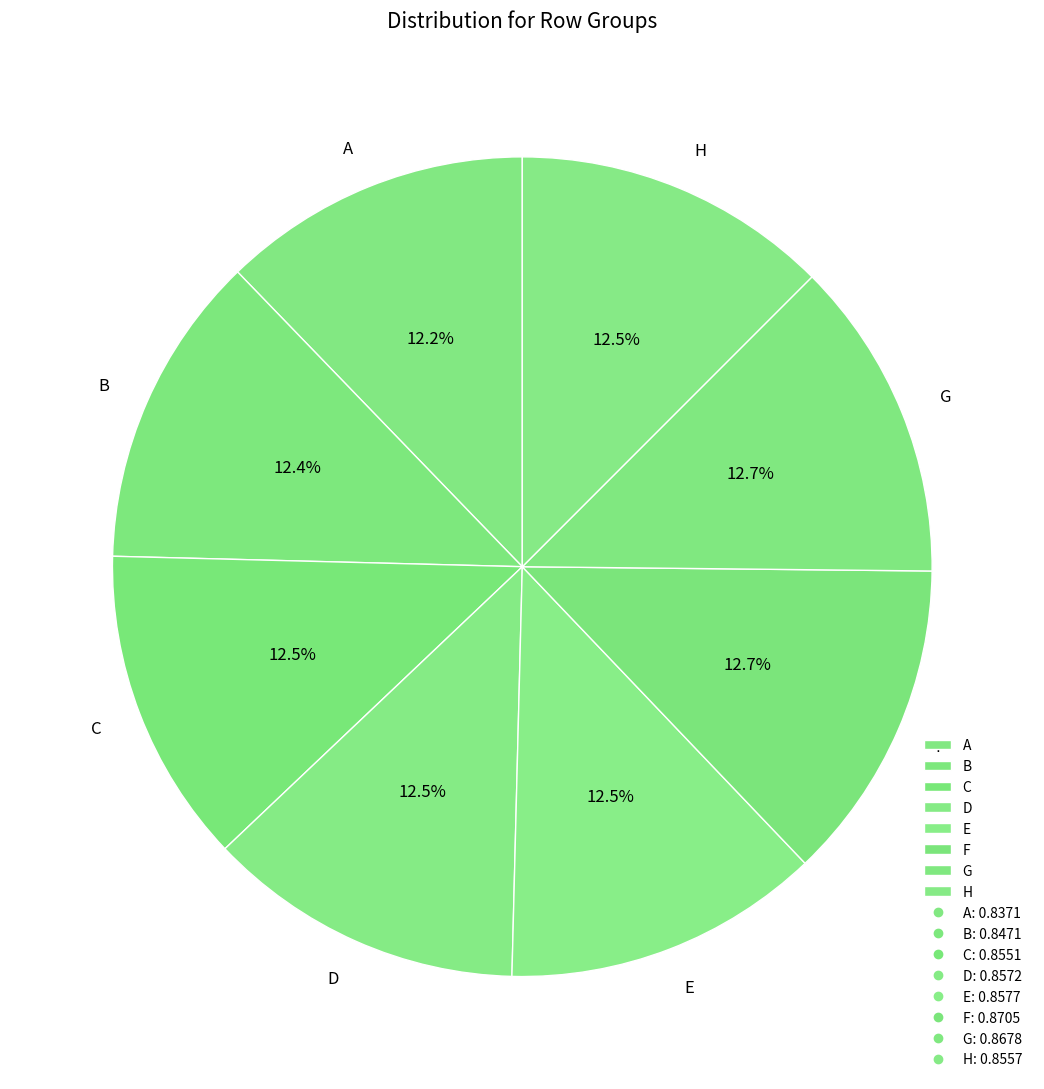

What is the total percentage of H and C?

25.0%